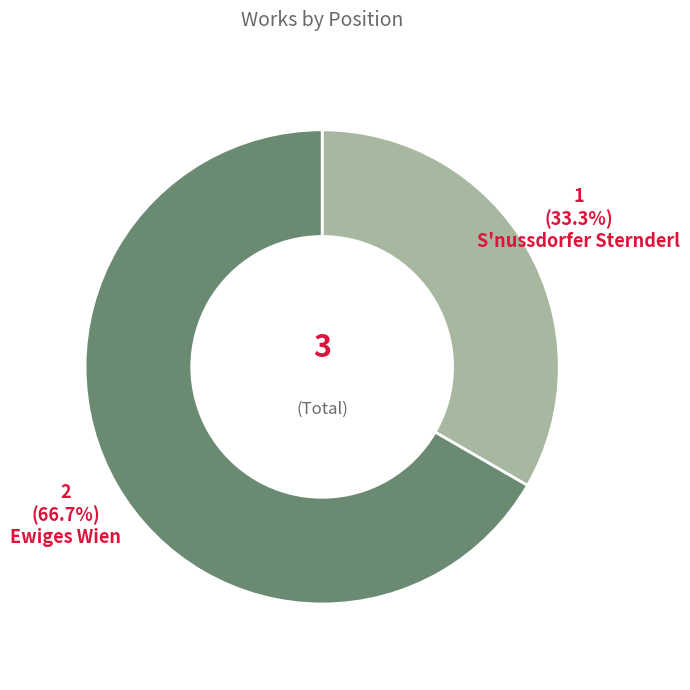

Which slice is the largest?

Ewiges Wien